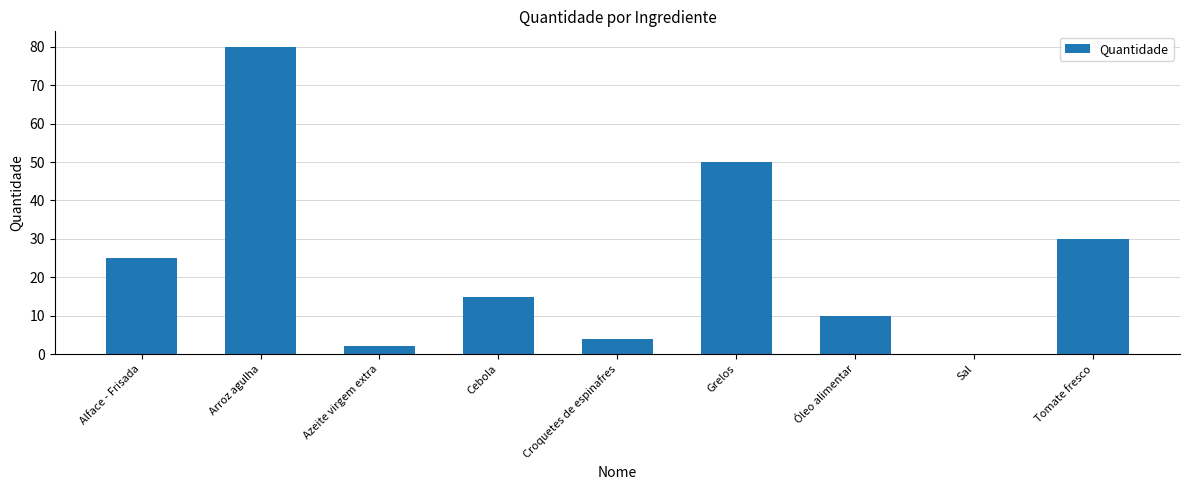

What value does the data have at Alface - Frisada?

25.0